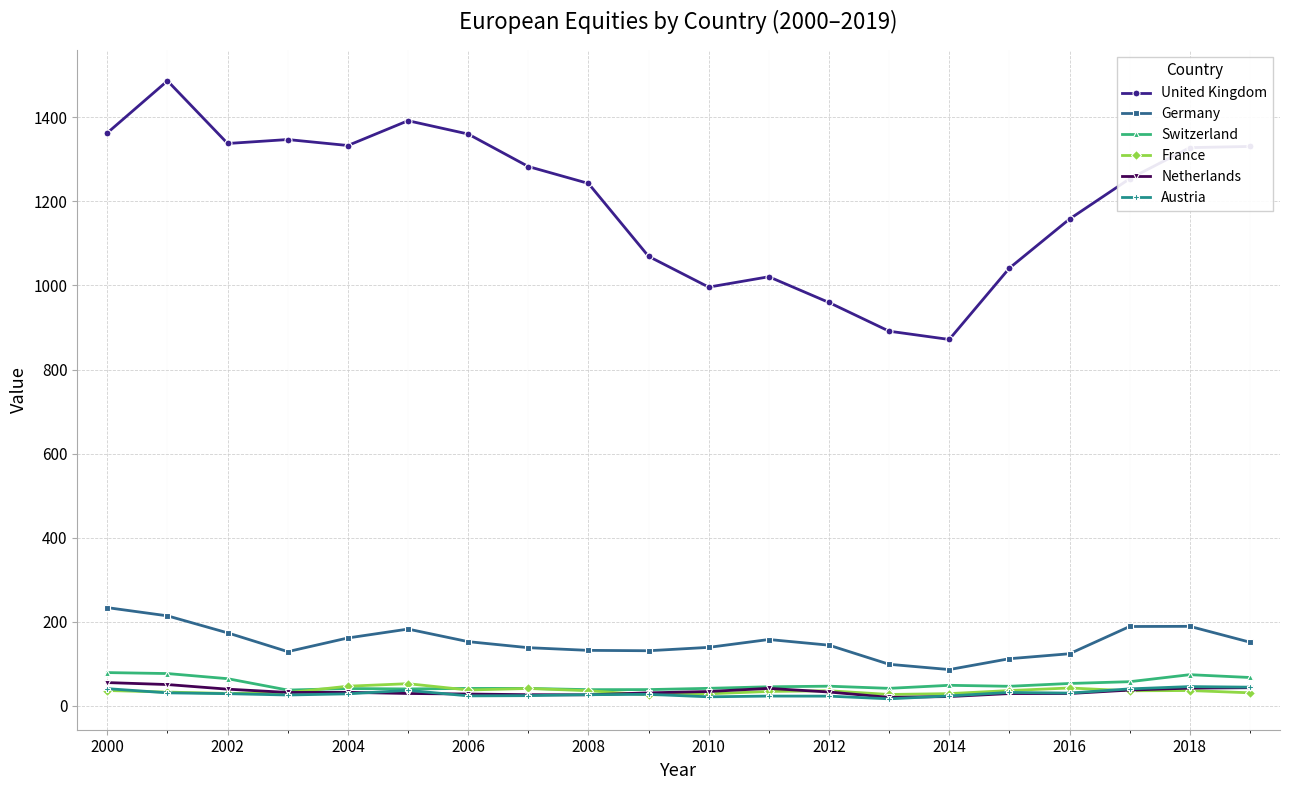

What is the value of the United Kingdom point at the 11th from the left?

996.0